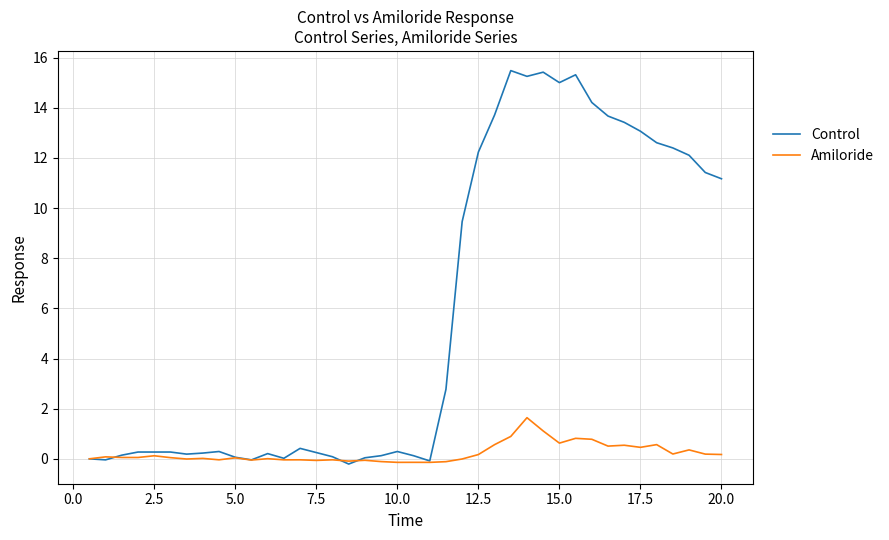

List the series in order of their overall mean, highest first.

Control, Amiloride